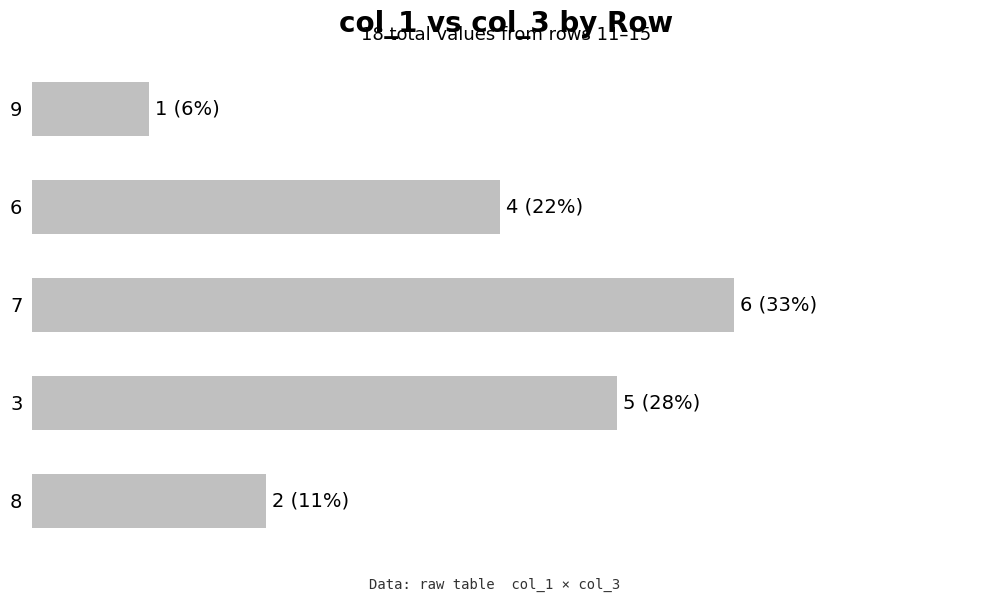

Rank the categories by value from highest to lowest.

7, 3, 6, 8, 9